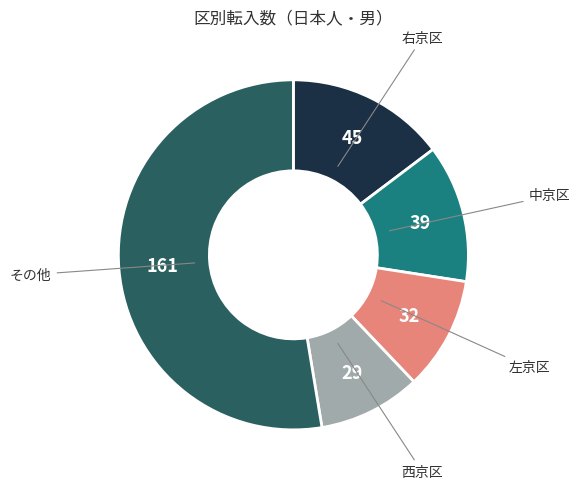

Count the number of slices in the pie.

5